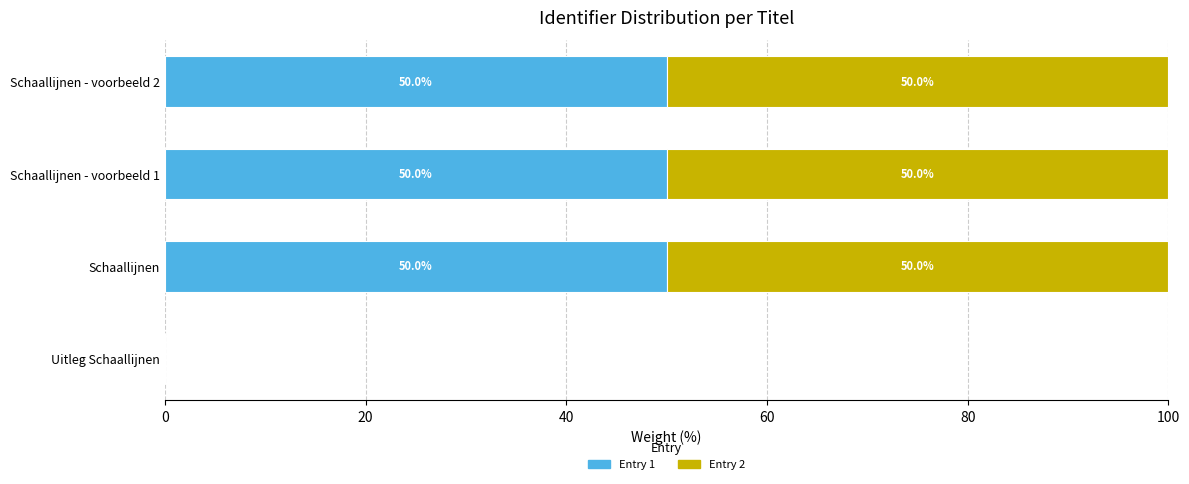

Count the number of categories in the chart.

4